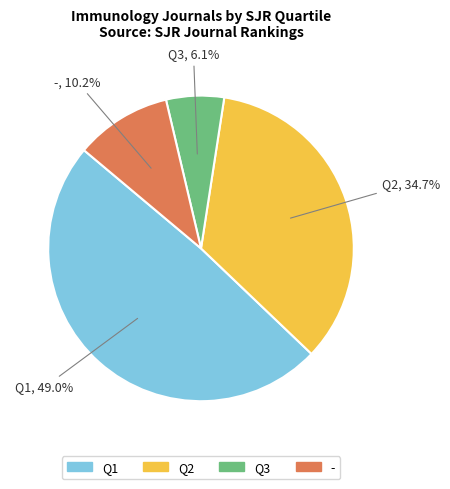

Does any single category account for the majority?

No